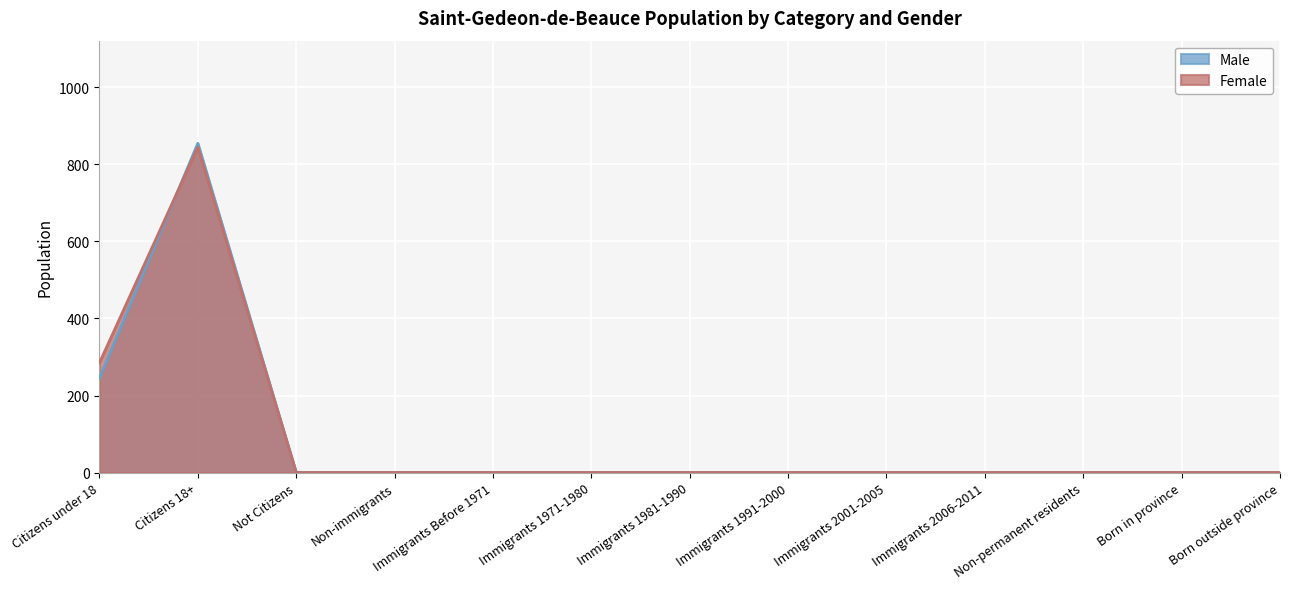

List the labels in order of Male value, smallest first.

Not Citizens, Non-immigrants, Immigrants Before 1971, Immigrants 1971-1980, Immigrants 1981-1990, Immigrants 1991-2000, Immigrants 2001-2005, Immigrants 2006-2011, Non-permanent residents, Born in province, Born outside province, Citizens under 18, Citizens 18+